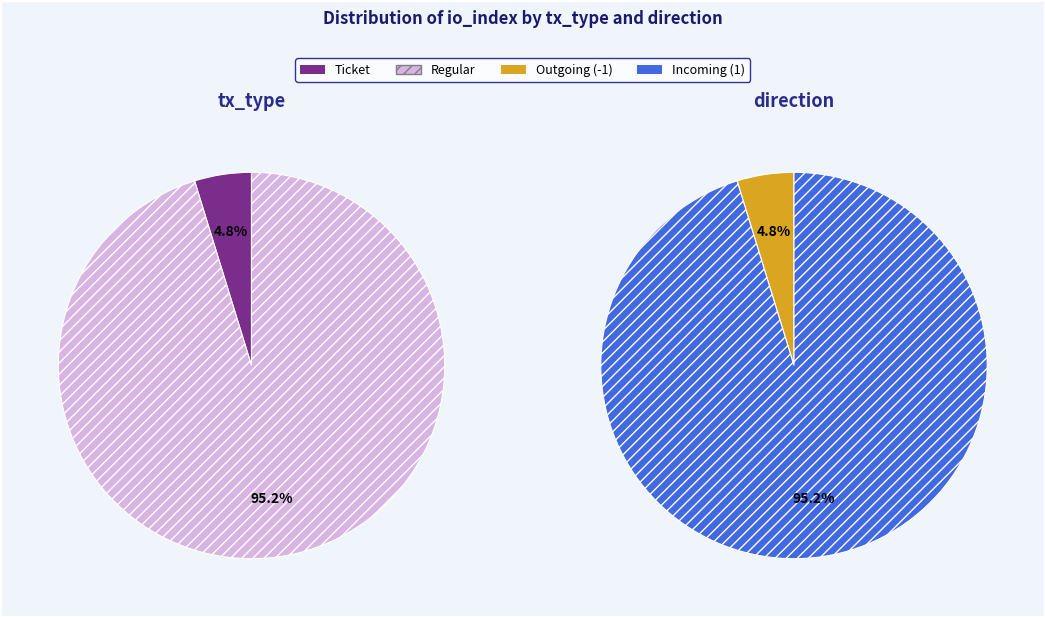

Is Ticket the majority of the pie?

No